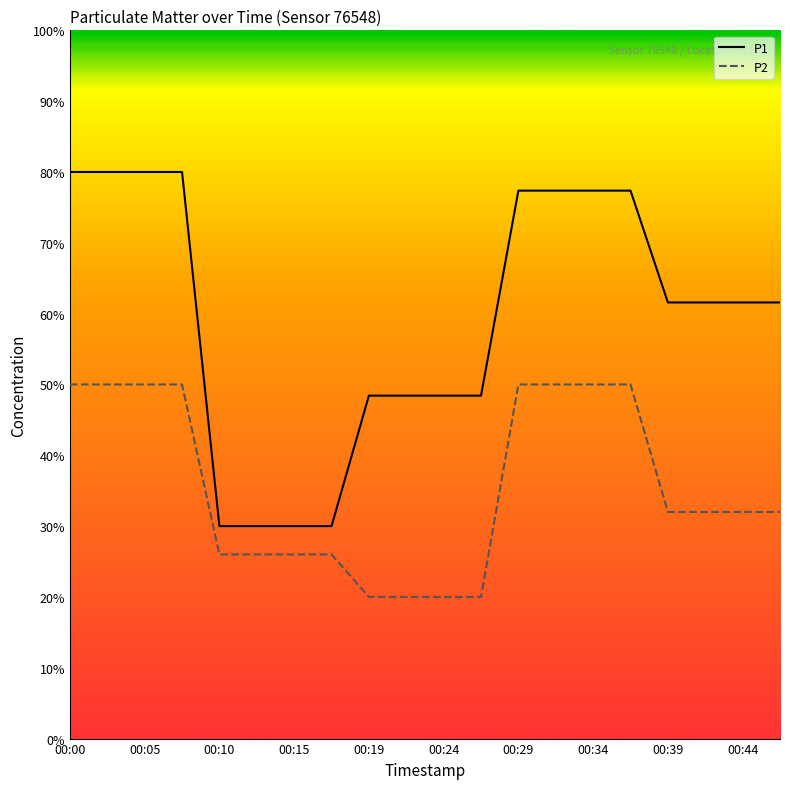

True or false: P2 and P1 intersect in this chart.

False